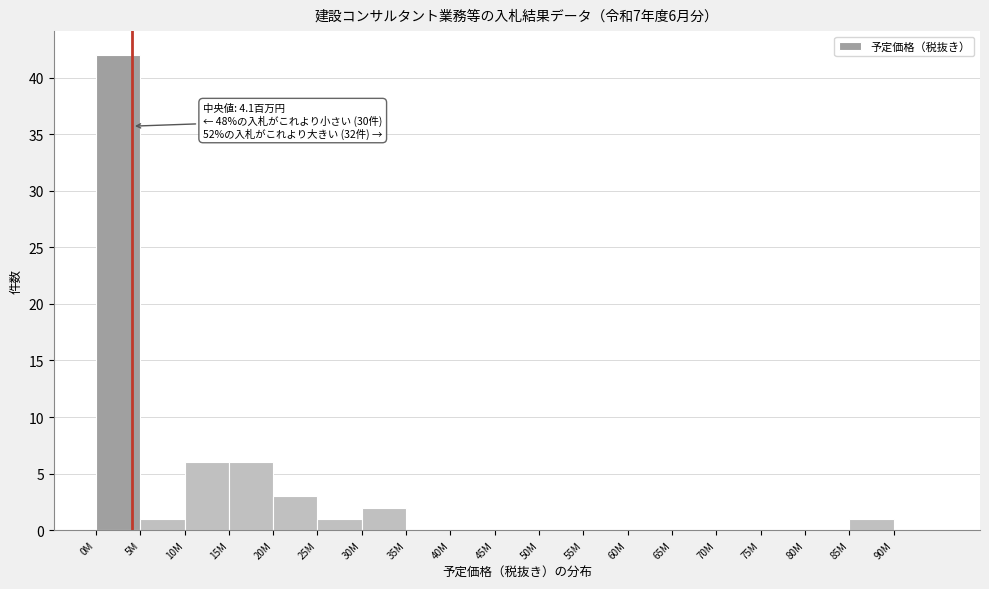

Reading left to right, what are all the values shown in this chart?

0M=42	5M=1	10M=6	15M=6	20M=3	25M=1	30M=2	35M=0	40M=0	45M=0	50M=0	55M=0	60M=0	65M=0	70M=0	75M=0	80M=0	85M=1	90M=0